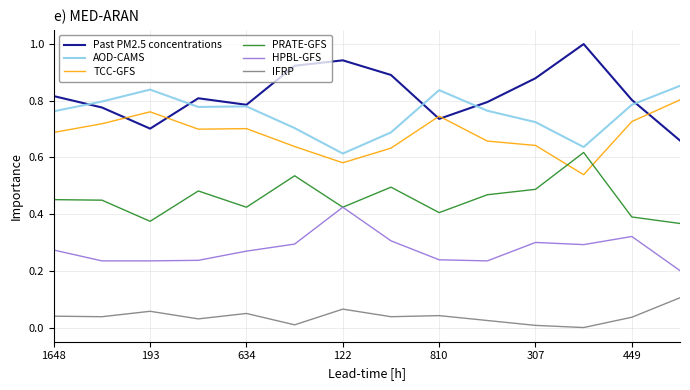

Which series has the largest total across all categories?

Past PM2.5 concentrations